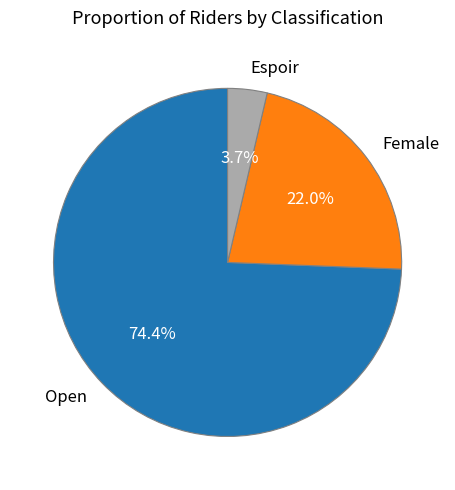

Rank the categories by value from lowest to highest.

Espoir, Female, Open